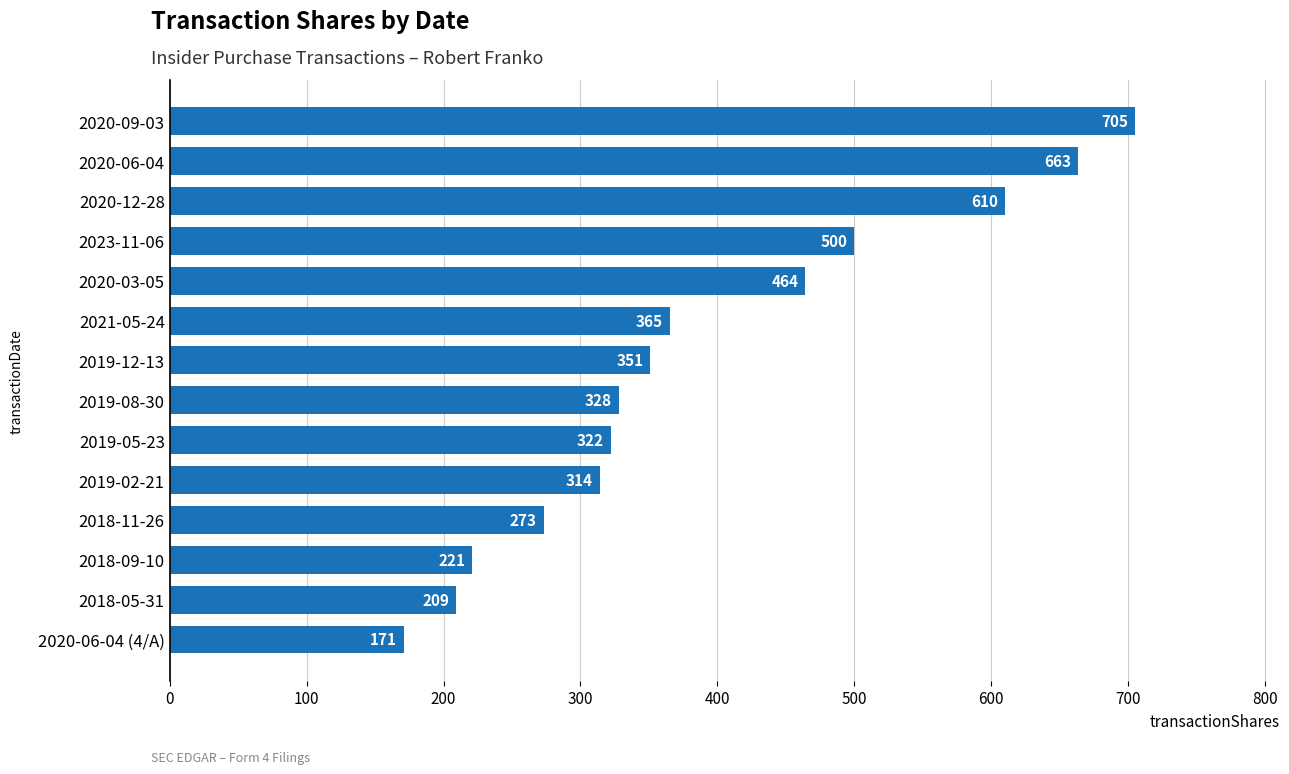

Are the bars horizontal?

Yes